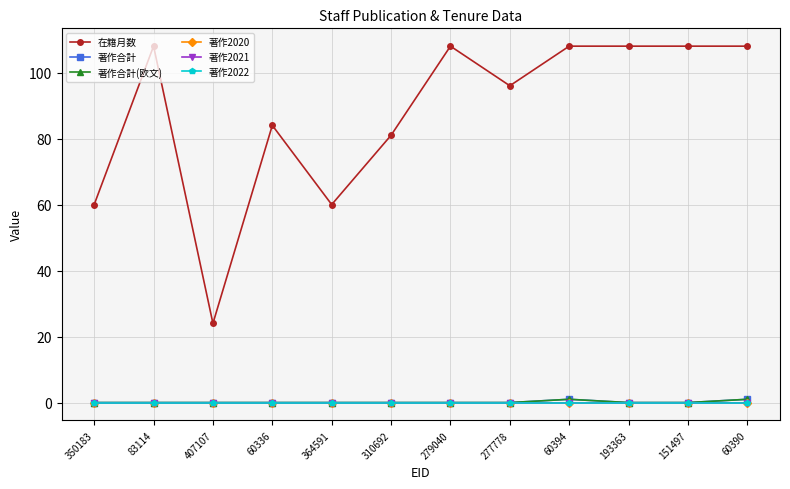

What is the difference between the highest and lowest values at 407107?

24